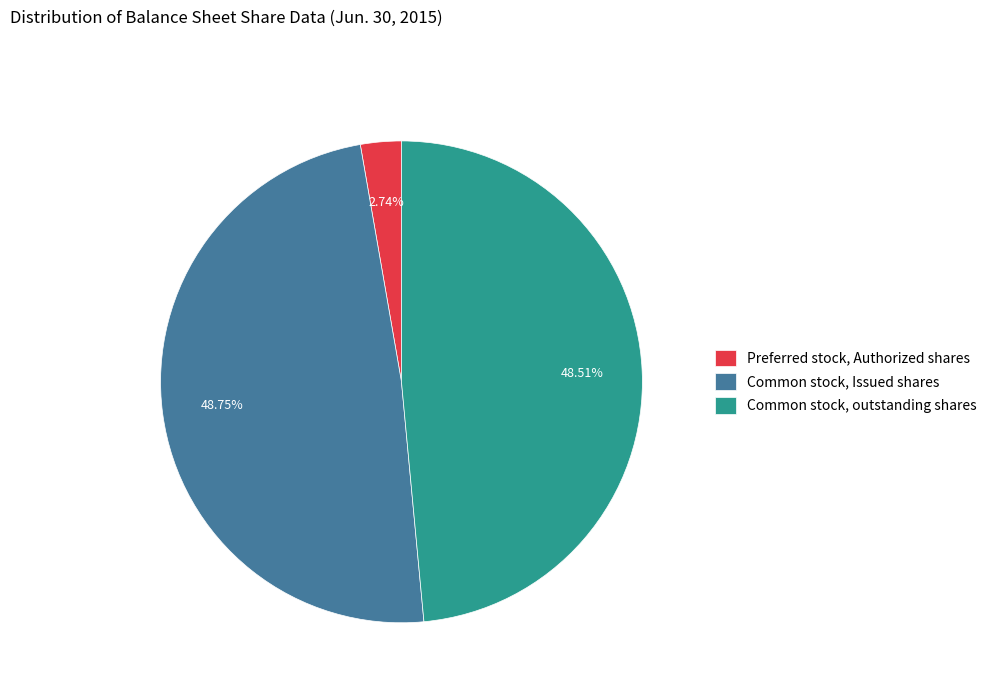

Which has a higher value, Preferred stock, Authorized shares or Common stock, outstanding shares?

Common stock, outstanding shares